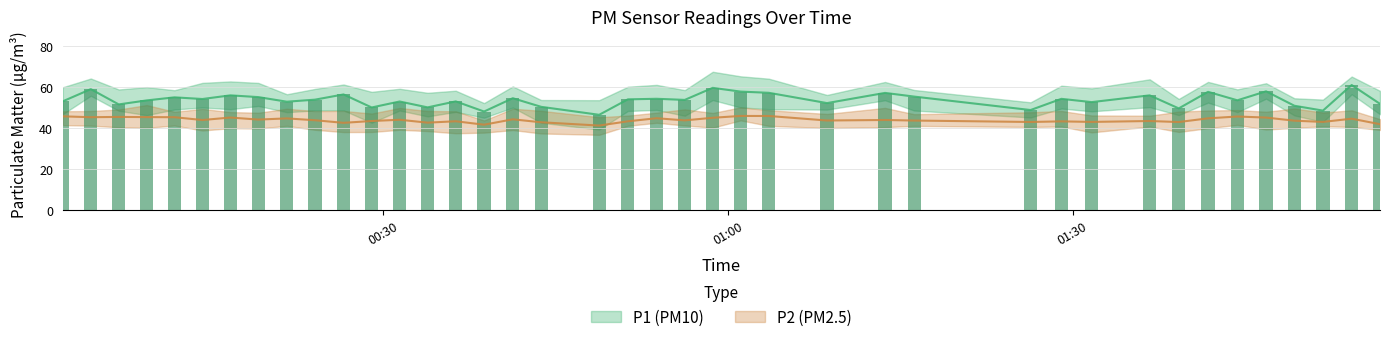

How many values in the P1 series are below 53?

14